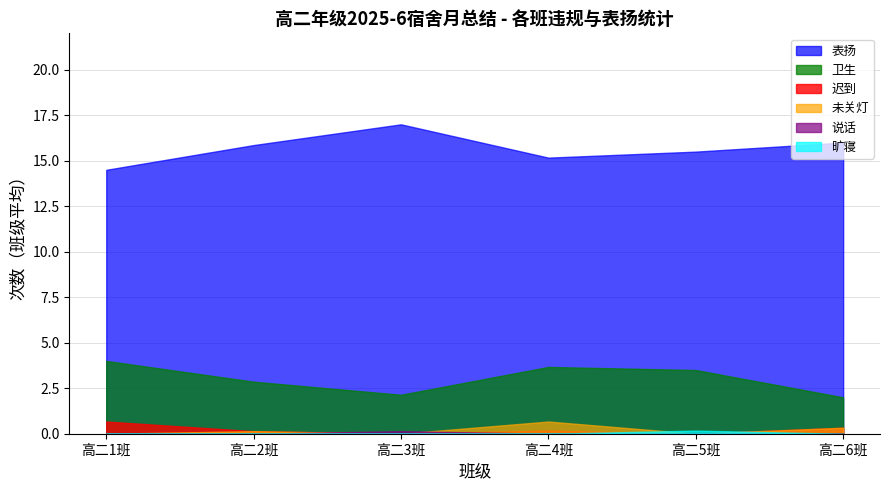

True or false: 迟到 and 旷寝 intersect in this chart.

False